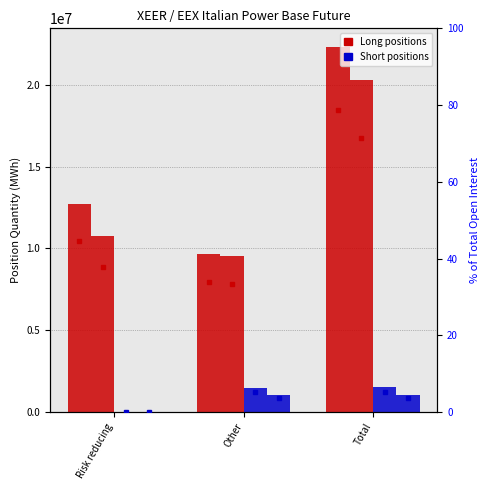

How many groups of bars are there?

3